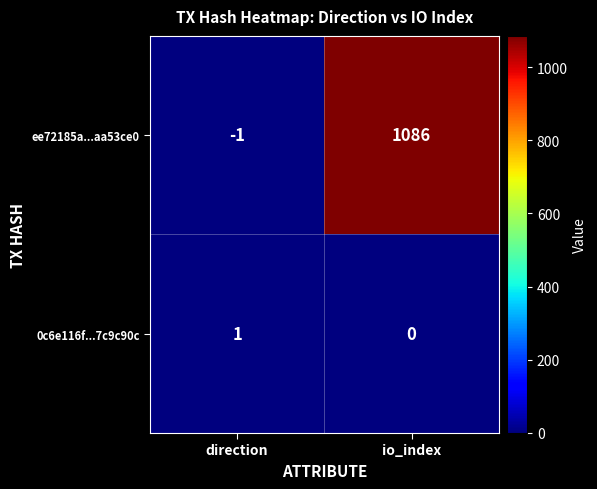

Which series has the largest range (max minus min)?

ee72185a...aa53ce0